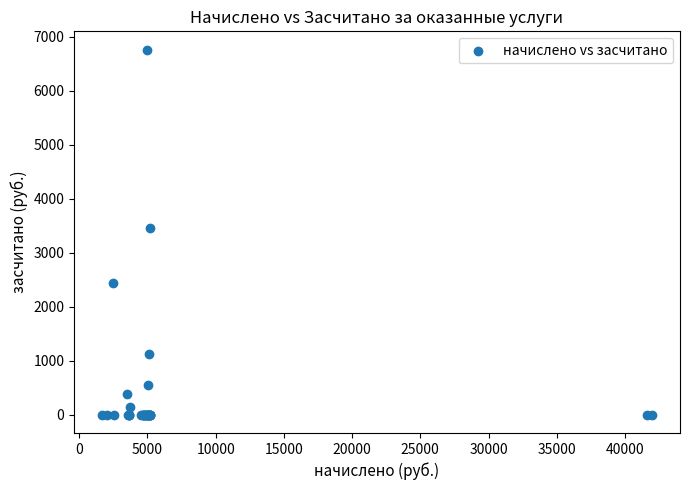

What Y value in the scatter plot is closest to 3382?

3463.7